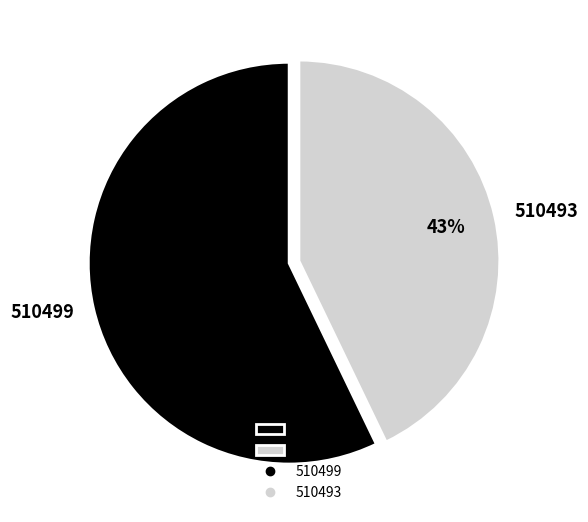

How many slices are in this pie chart?

2